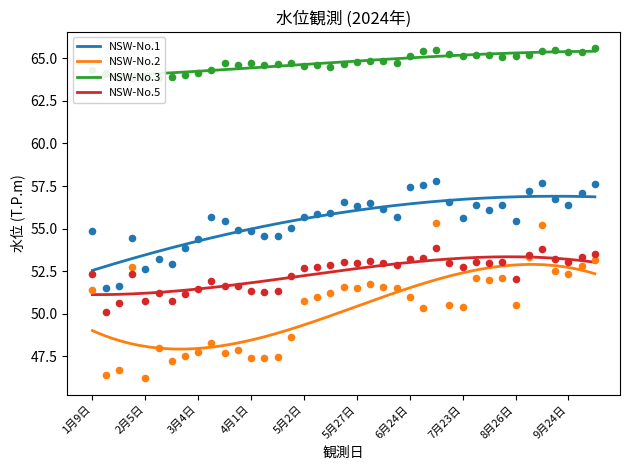

What is the total value across all series at 1月9日?

222.9